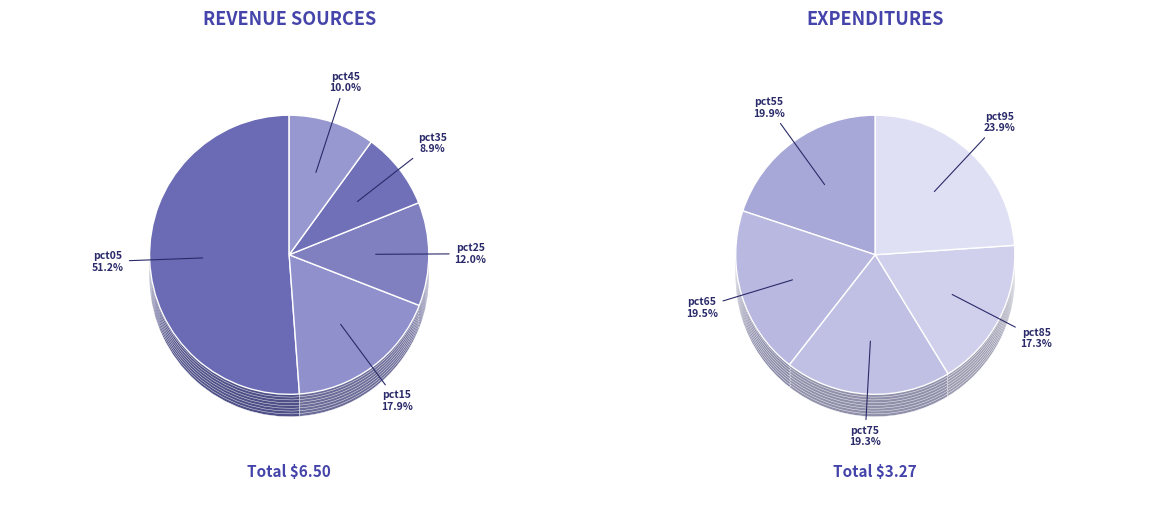

Combined, what portion of the pie is pct45 and pct85?

12.5%